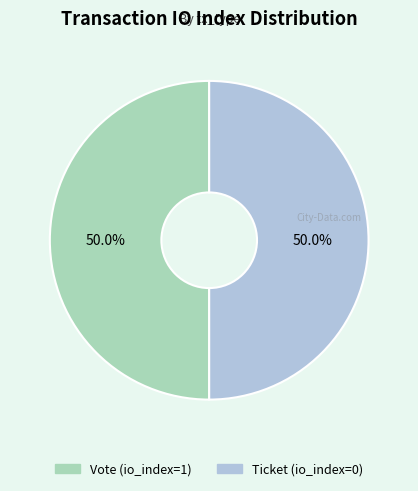

Approximately how many times larger is the value at Vote (io_index=1) compared to Ticket (io_index=0)?

1.0